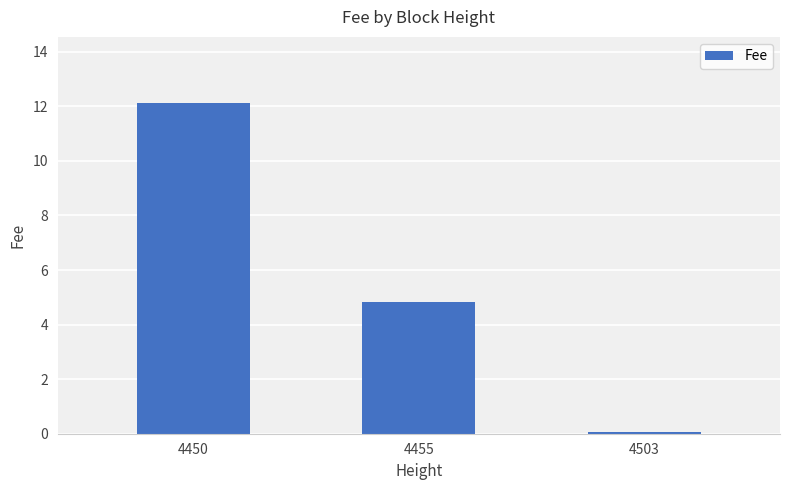

Are the bars horizontal?

No